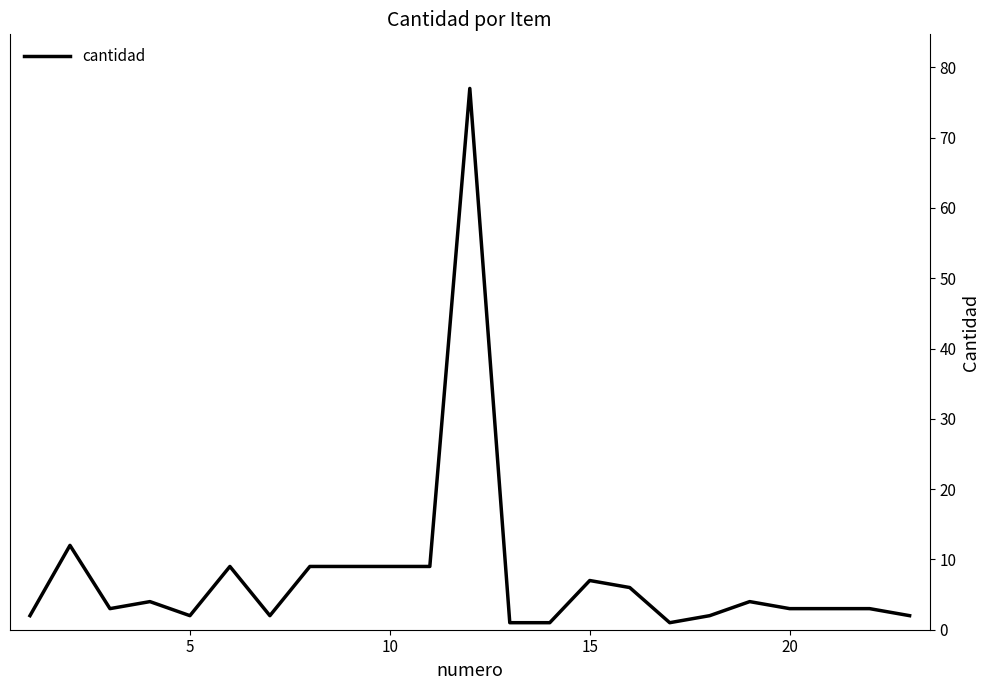

What is the greatest value displayed?

77